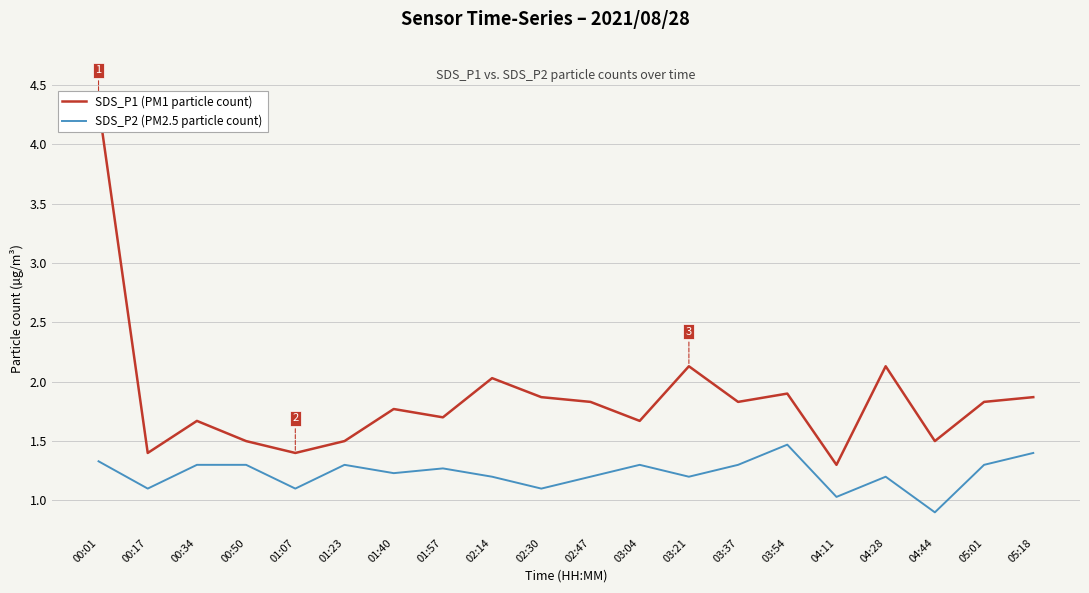

Reading right to left, list all the values displayed in this chart.

SDS_P1 (PM1 particle count): 05:18=1.9	05:01=1.8	04:44=1.5	04:28=2.1	04:11=1.3	03:54=1.9	03:37=1.8	03:21=2.1	03:04=1.7	02:47=1.8	02:30=1.9	02:14=2.0	01:57=1.7	01:40=1.8	01:23=1.5	01:07=1.4	00:50=1.5	00:34=1.7	00:17=1.4	00:01=4.3
SDS_P2 (PM2.5 particle count): 05:18=1.4	05:01=1.3	04:44=0.9	04:28=1.2	04:11=1.0	03:54=1.5	03:37=1.3	03:21=1.2	03:04=1.3	02:47=1.2	02:30=1.1	02:14=1.2	01:57=1.3	01:40=1.2	01:23=1.3	01:07=1.1	00:50=1.3	00:34=1.3	00:17=1.1	00:01=1.3